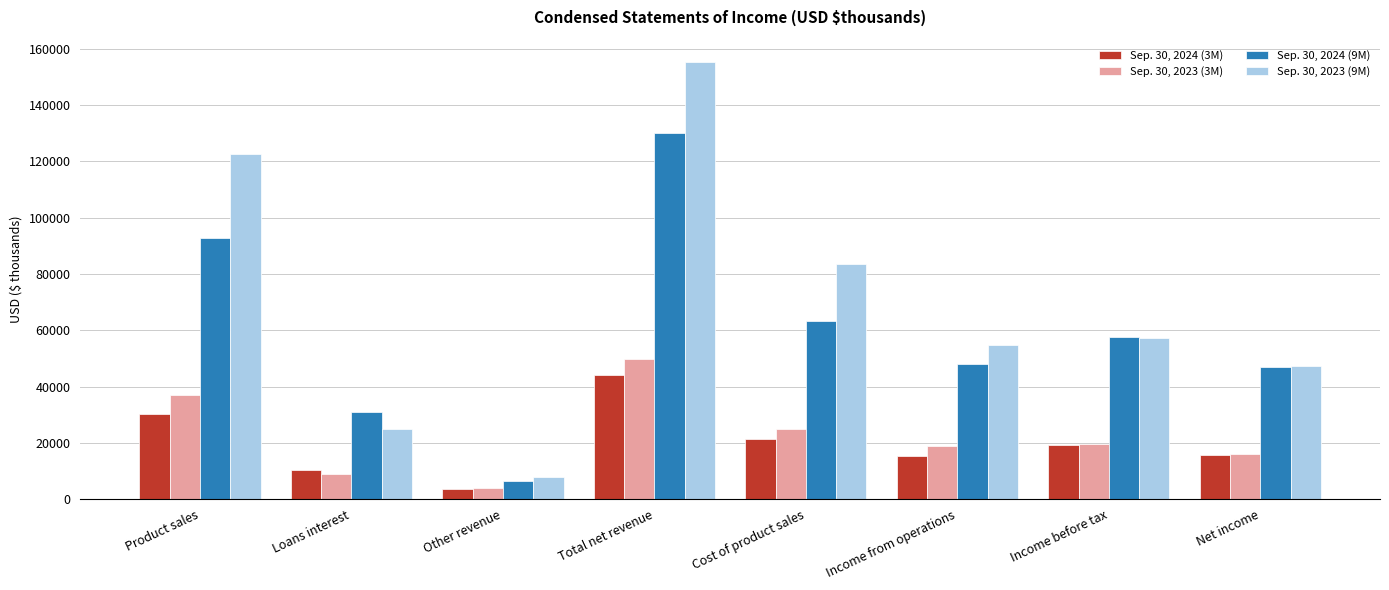

Rank the series at Income from operations from lowest to highest value.

Sep. 30, 2024 (3M), Sep. 30, 2023 (3M), Sep. 30, 2024 (9M), Sep. 30, 2023 (9M)